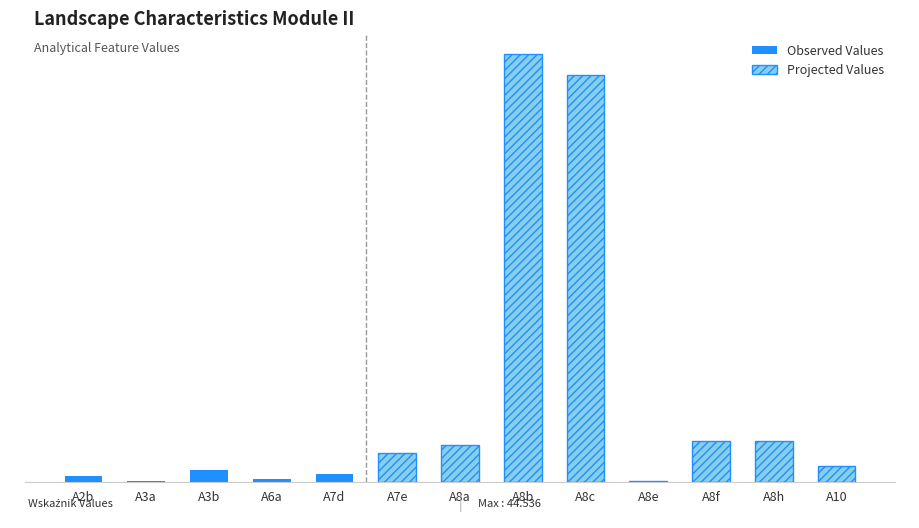

The chart shows a value of 3.8 at A8a. True or false?

True